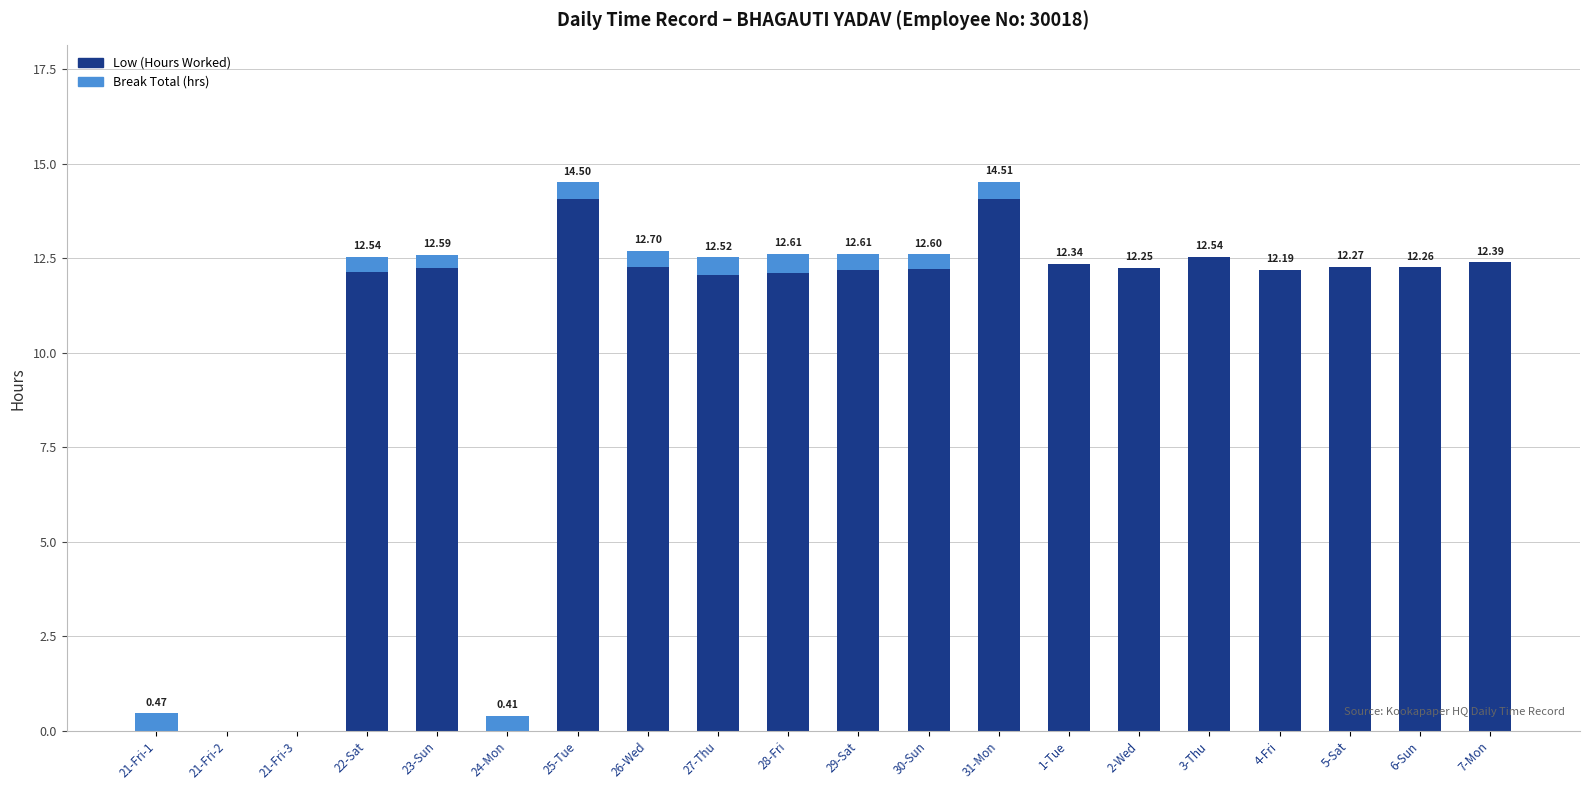

What is the sum of the Low (Hours Worked) values at 1-Tue and 2-Wed?

24.6